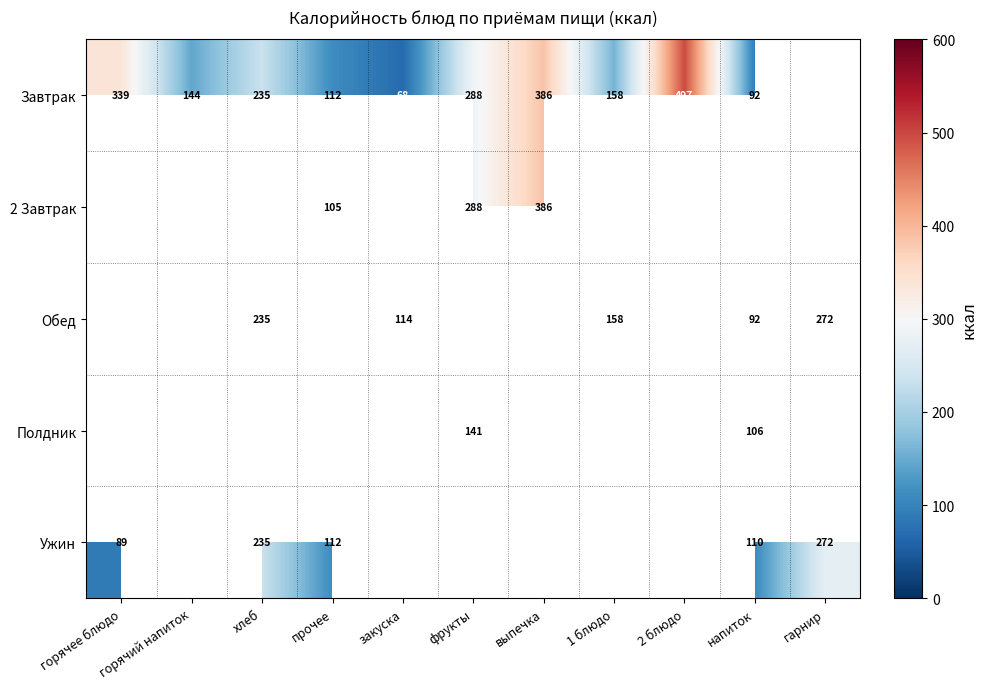

Is it true that Завтрак equals 39 at 1 блюдо?

False